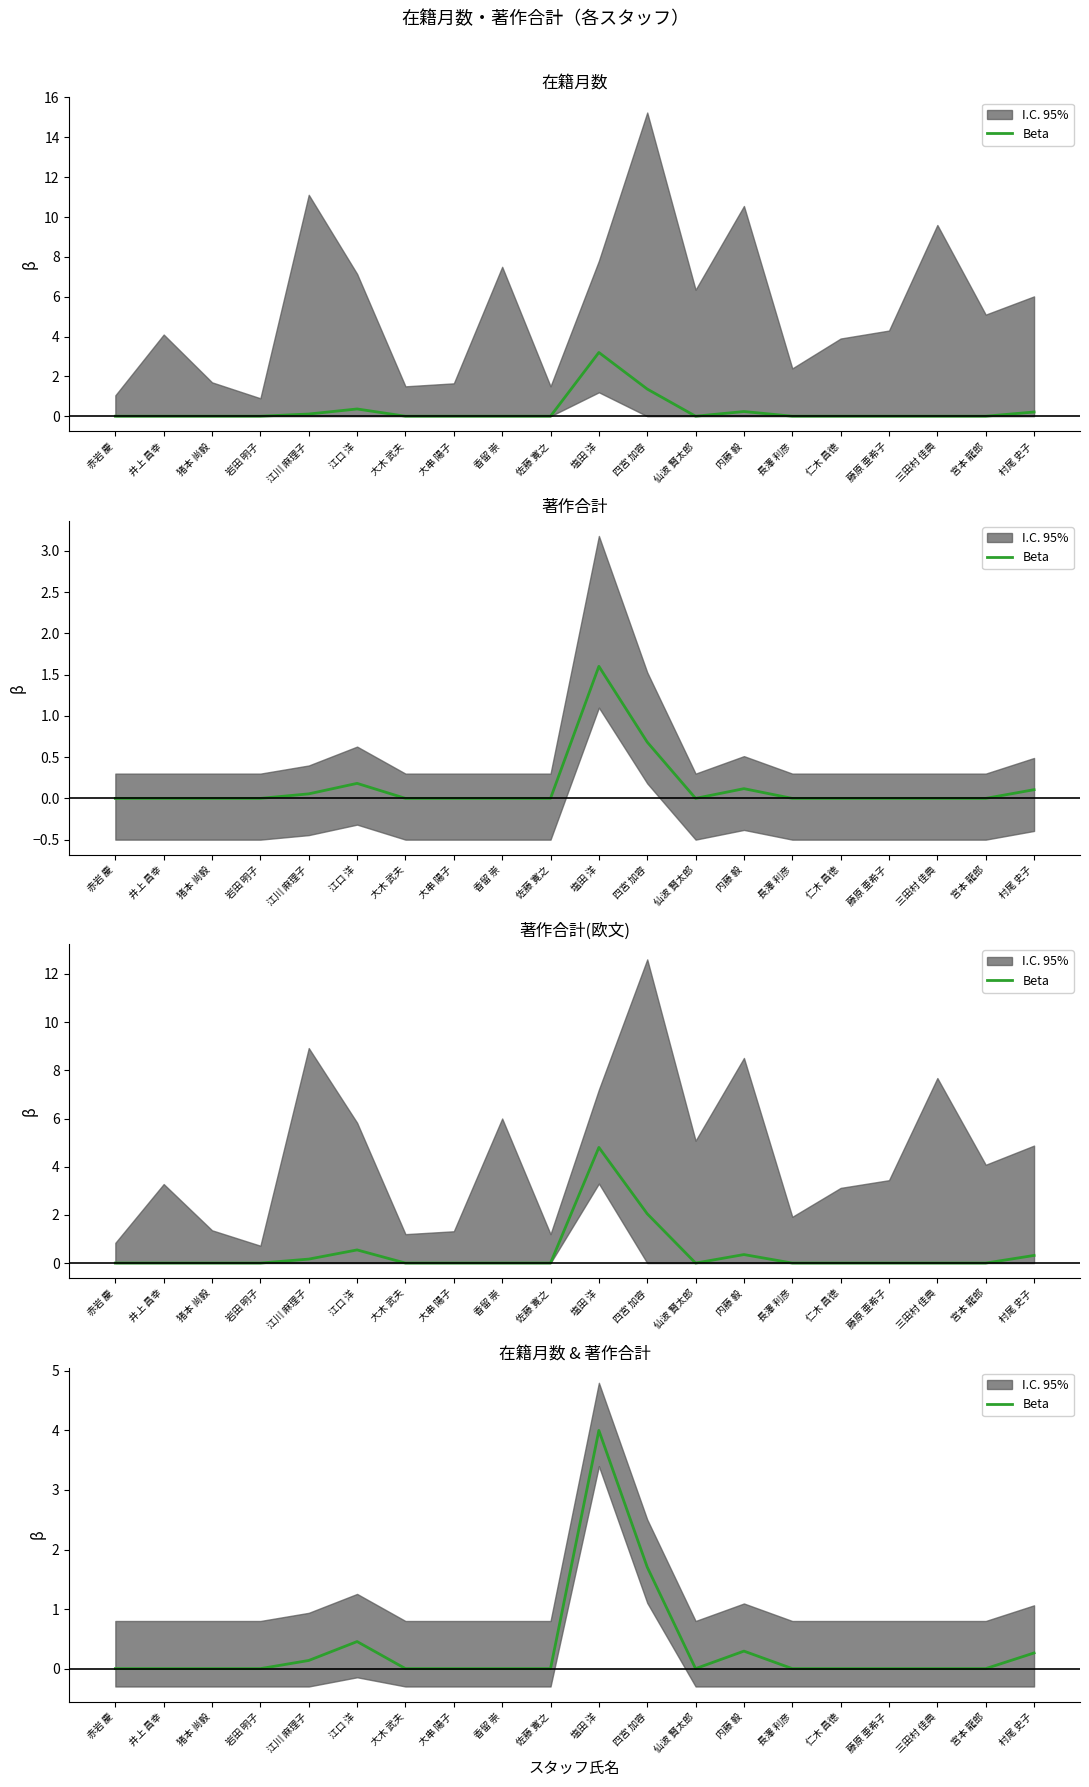

Rank the categories by value from lowest to highest.

赤岩 慶, 井上 昌幸, 猪本 尚毅, 岩田 明子, 大木 武夫, 大串 陽子, 香留 崇, 佐藤 寛之, 仙波 賢太郎, 長澤 利彦, 仁木 昌徳, 藤原 亜希子, 三田村 佳典, 宮本 龍郎, 江川 麻理子, 村尾 史子, 内藤 毅, 江口 洋, 四宮 加容, 塩田 洋